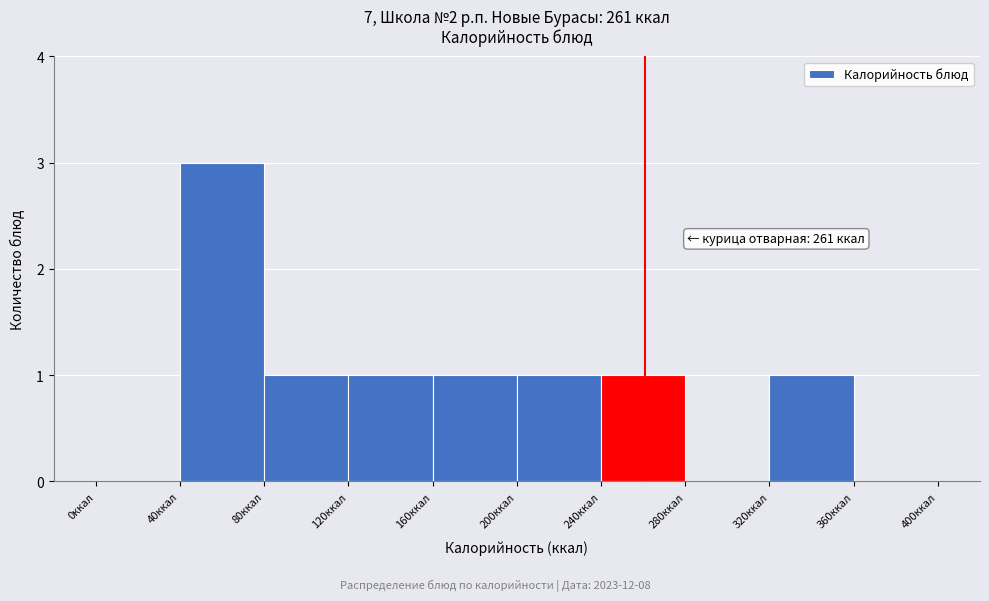

Over which range of the x-axis is the bar tallest?

40 to 80